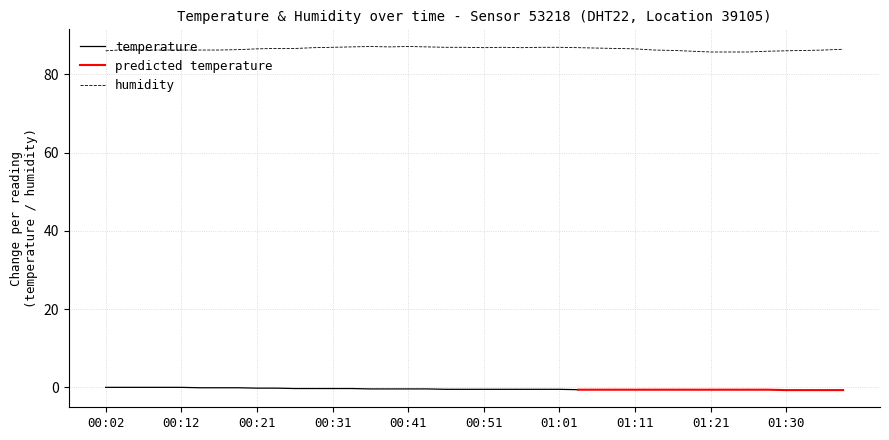

At which label does the data first exceed 86?

00:04